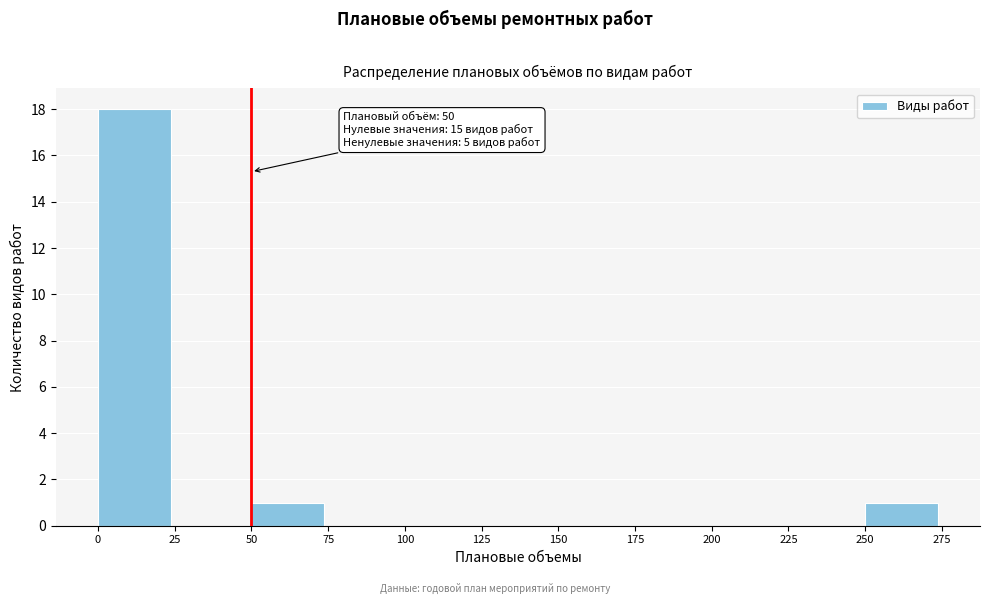

Over which range of the x-axis is the bar tallest?

0 to 25